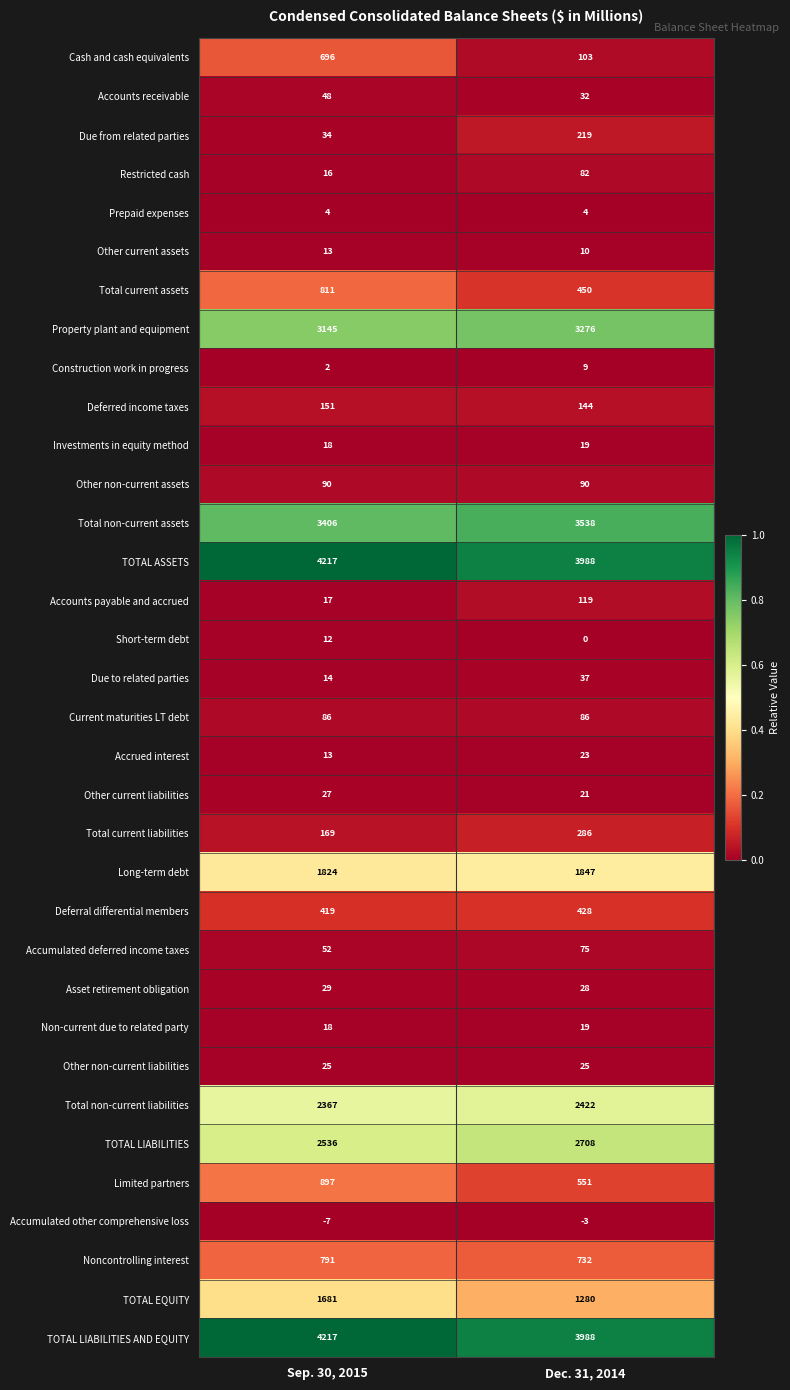

What is the difference between the Total non-current liabilities values at Sep. 30, 2015 and Dec. 31, 2014?

55